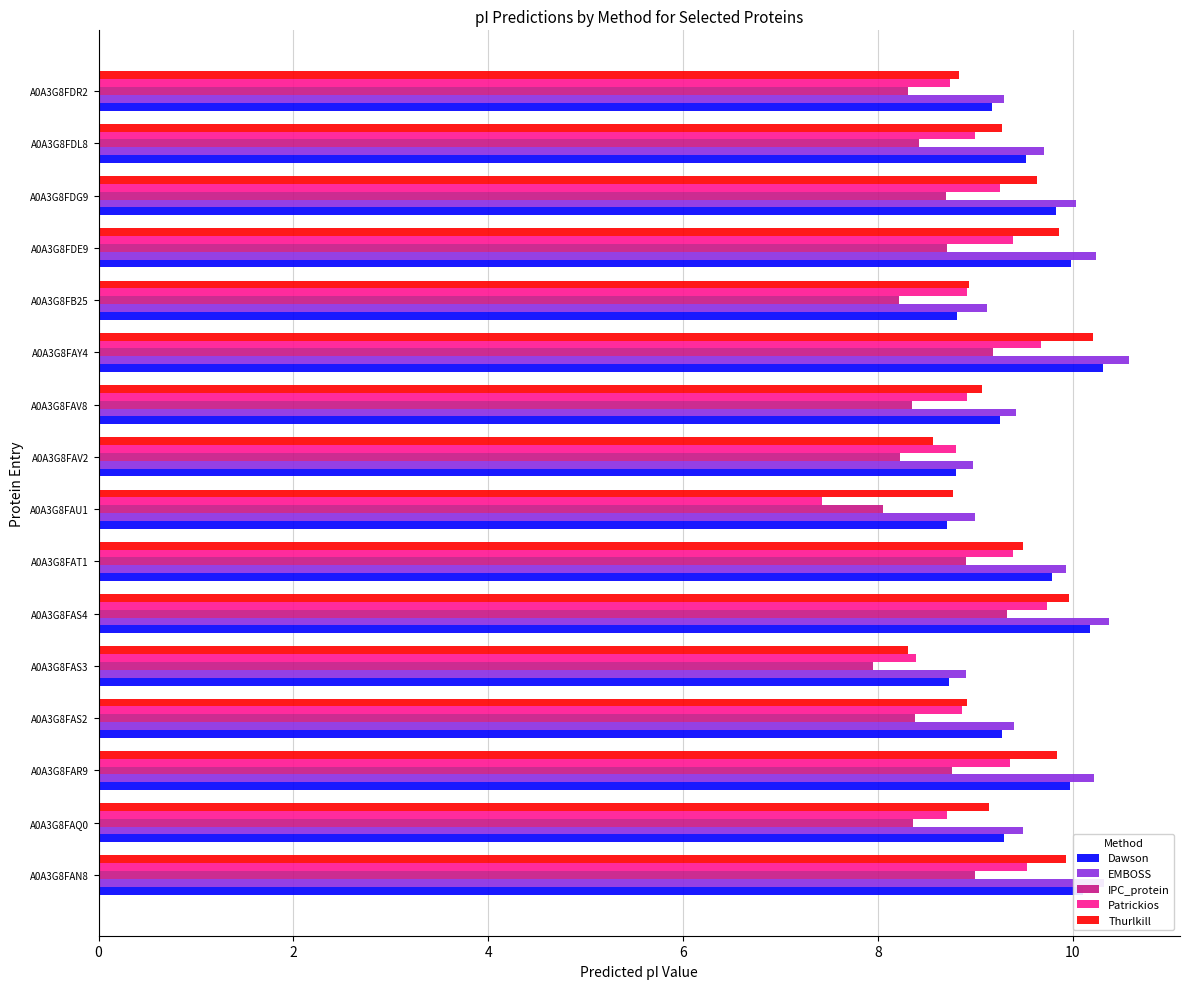

What is the total value across all series at A0A3G8FAS4?

49.6